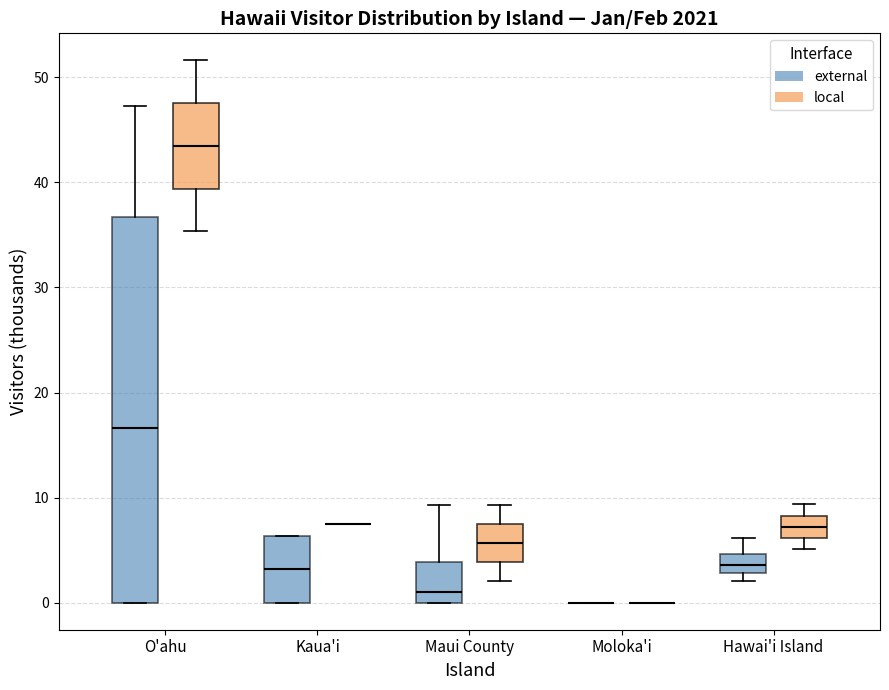

Reading left to right, read every box against the y-axis: the position of its median line, the range the box covers, and the ends of its whiskers. The values are not printed on the chart, so give them approximately, as read against the axis.

O'ahu (external): median 17, box 0 to 37, whiskers 0 to 47
O'ahu (local): median 43, box 39 to 48, whiskers 35 to 52
Kaua'i (external): median 3, box 0 to 6, whiskers 0 to 6
Kaua'i (local): box collapsed to a line at 7, whiskers 7 to 7
Maui County (external): median 1, box 0 to 4, whiskers 0 to 9
Maui County (local): median 6, box 4 to 7, whiskers 2 to 9
Moloka'i (external): box collapsed to a line at 0, whiskers 0 to 0
Moloka'i (local): box collapsed to a line at 0, whiskers 0 to 0
Hawai'i Island (external): median 4, box 3 to 5, whiskers 2 to 6
Hawai'i Island (local): median 7, box 6 to 8, whiskers 5 to 9